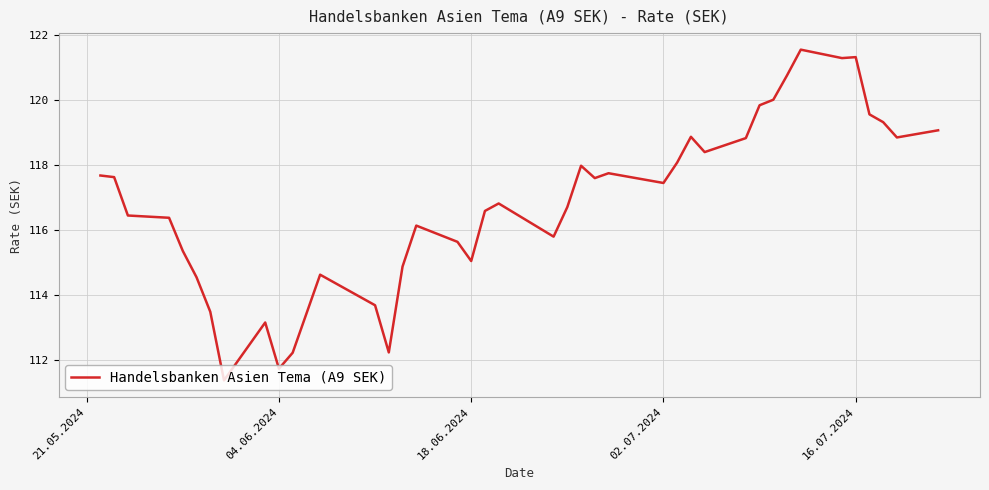

What is the smallest value displayed?

111.4